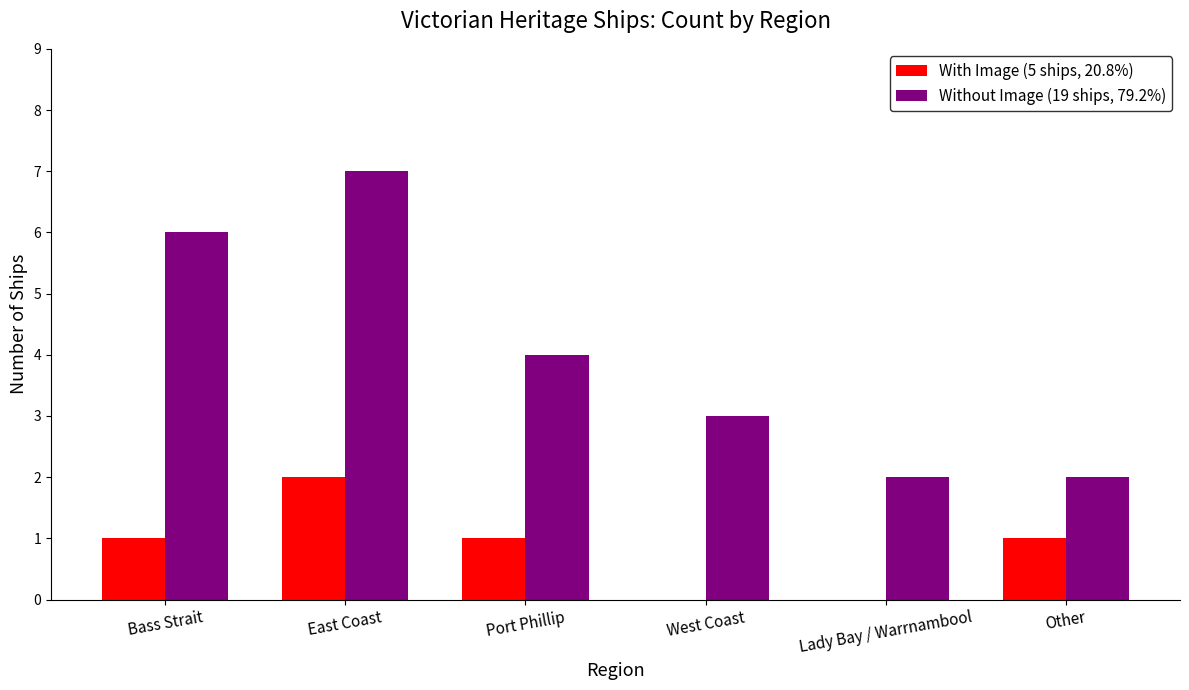

What is the highest value of the Without Image (19 ships, 79.2%) series?

7